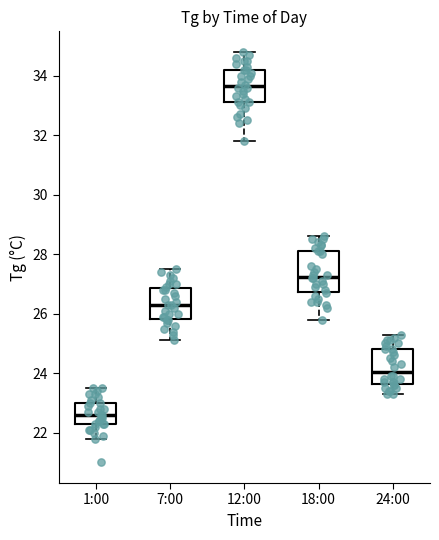

Reading left to right, transcribe this box plot: for each box, give where its median line is, the range the box spans, and where its two whiskers end, as read against the y-axis. The values are not printed on the chart, so give them approximately, as read against the axis.

1:00: median 22.6, box 22.4 to 23.0, whiskers 21.8 to 23.6
7:00: median 26.4, box 25.8 to 26.8, whiskers 25.2 to 27.6
12:00: median 33.6, box 33.2 to 34.2, whiskers 31.8 to 34.8
18:00: median 27.2, box 26.8 to 28.2, whiskers 25.8 to 28.6
24:00: median 24.0, box 23.6 to 24.8, whiskers 23.4 to 25.4